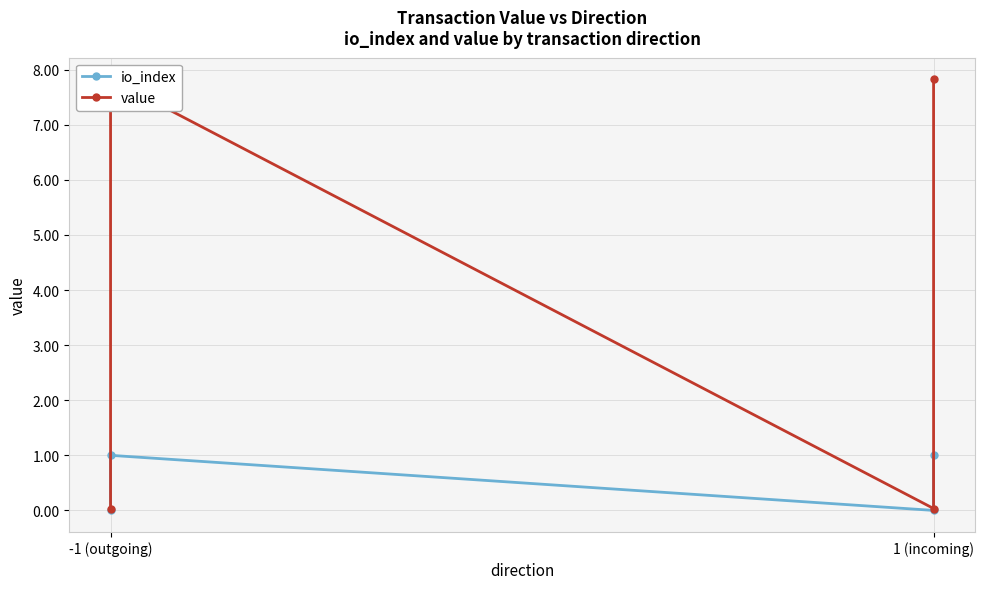

Rank the series by their average value, from highest to lowest.

value, io_index